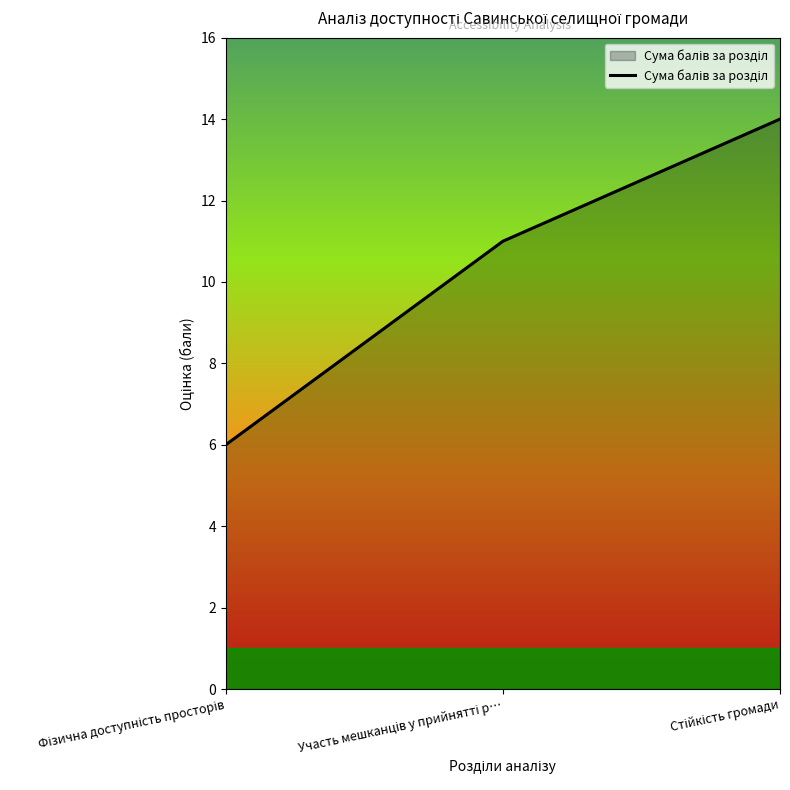

Does the chart have visible grid lines?

No